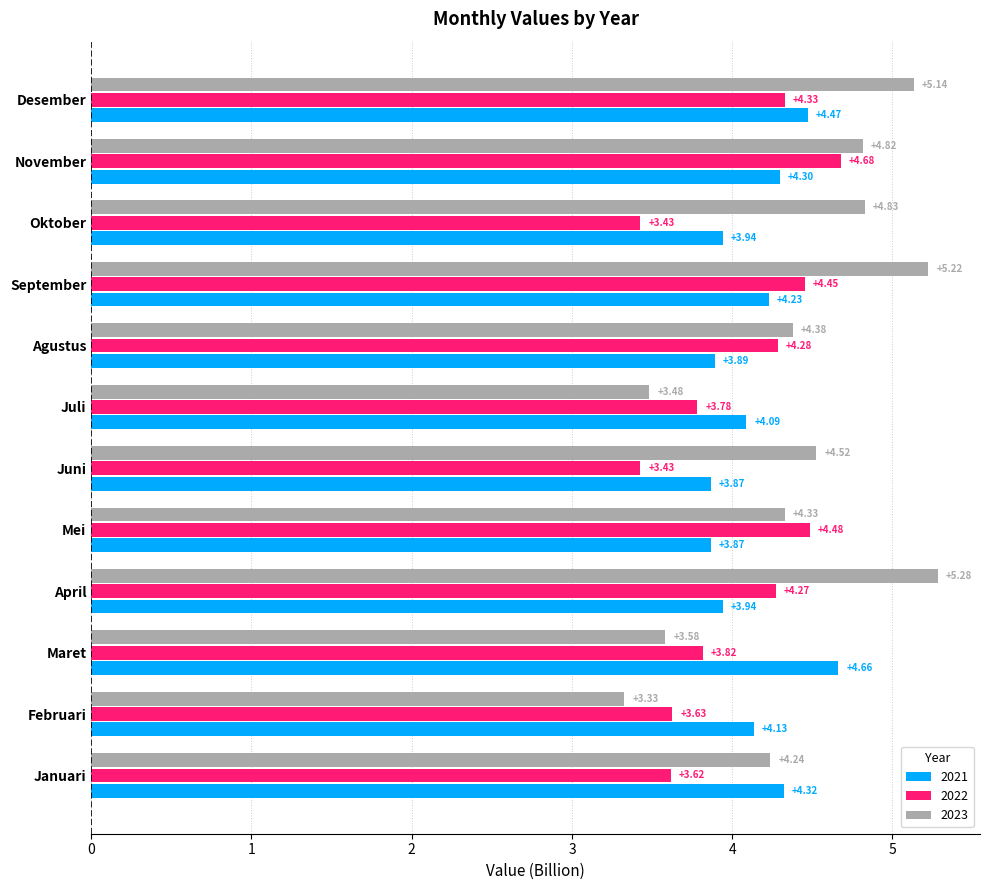

What is the difference between the maximum and minimum values in the 2022 series?

1.3